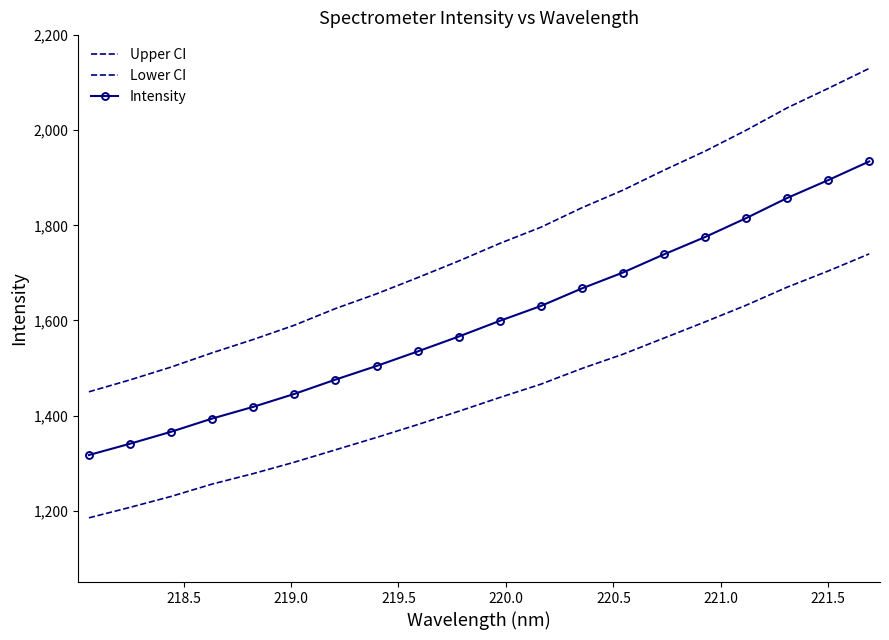

Which series has the widest spread of values?

Upper CI